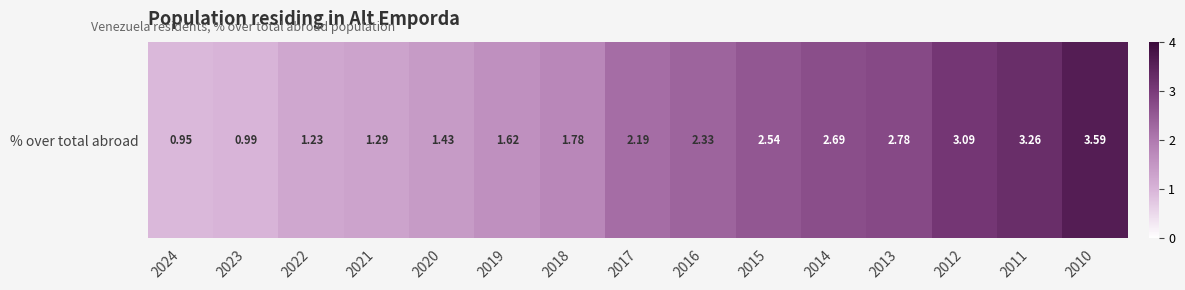

How many values exceed 2?

8